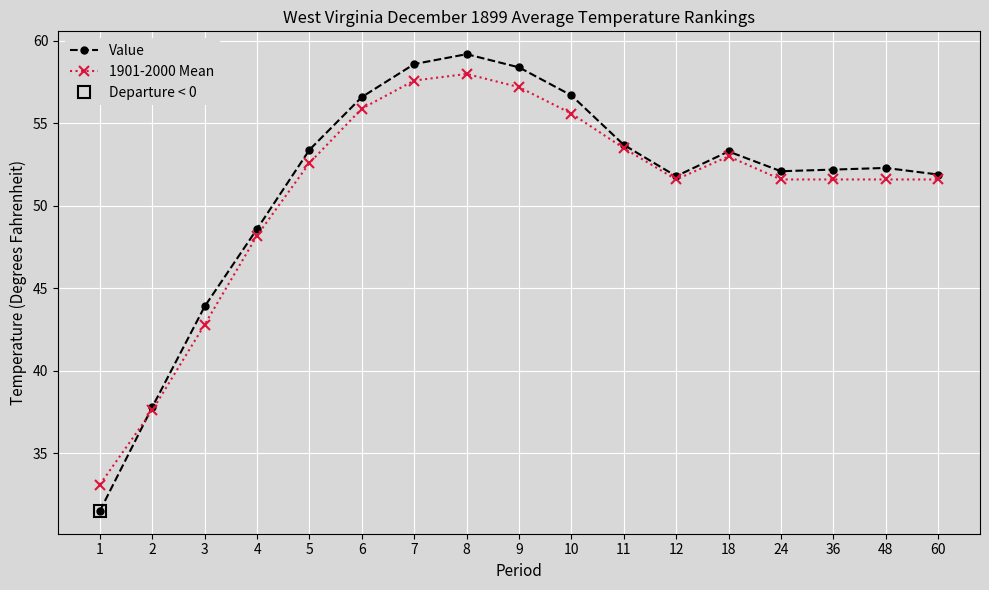

Reading left to right, list all the values displayed in this chart.

Value: 1=31.5	2=37.8	3=43.9	4=48.6	5=53.4	6=56.6	7=58.6	8=59.2	9=58.4	10=56.7	11=53.7	12=51.8	18=53.3	24=52.1	36=52.2	48=52.3	60=51.9
1901-2000 Mean: 1=33.1	2=37.6	3=42.8	4=48.2	5=52.6	6=55.9	7=57.6	8=58.0	9=57.2	10=55.6	11=53.5	12=51.6	18=53.0	24=51.6	36=51.6	48=51.6	60=51.6